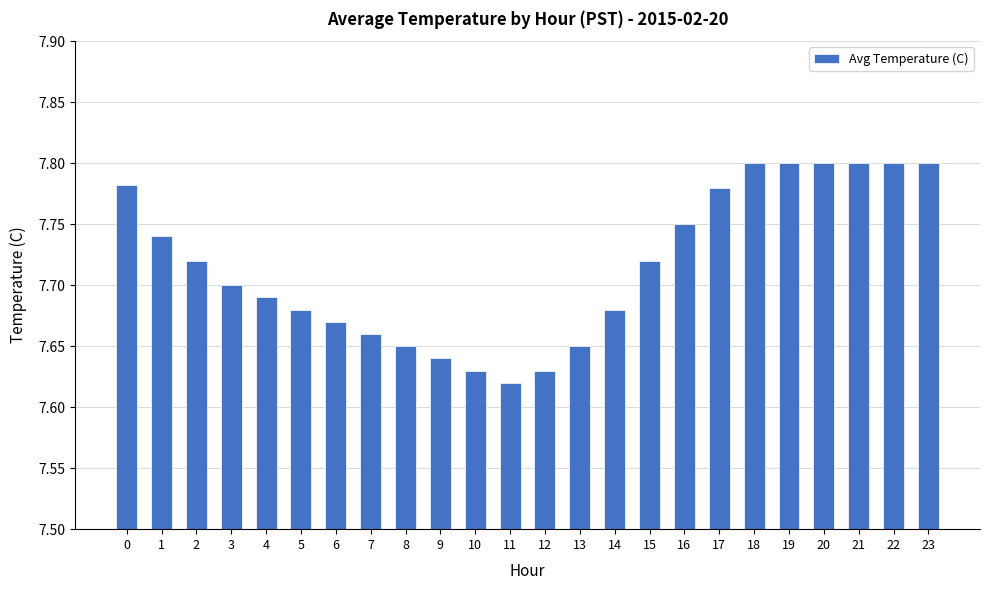

The value at 11 is 5.0. True or false?

False